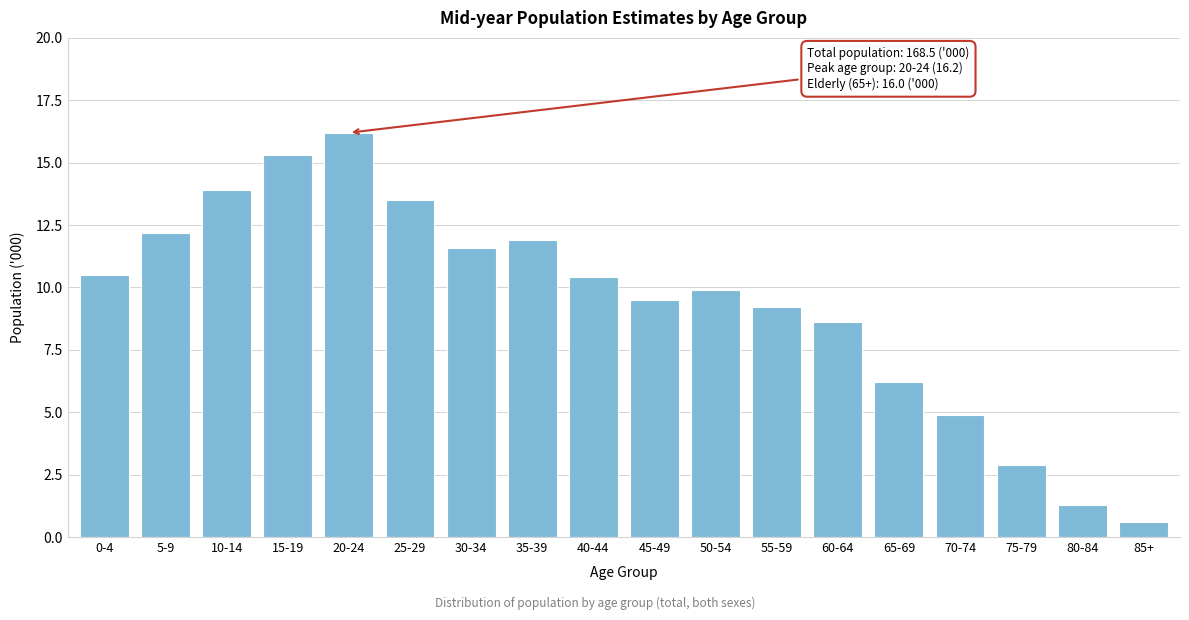

Reading left to right, what are all the values shown in this chart?

10.5	12.2	13.9	15.3	16.2	13.5	11.6	11.9	10.4	9.5	9.9	9.2	8.6	6.2	4.9	2.9	1.3	0.6